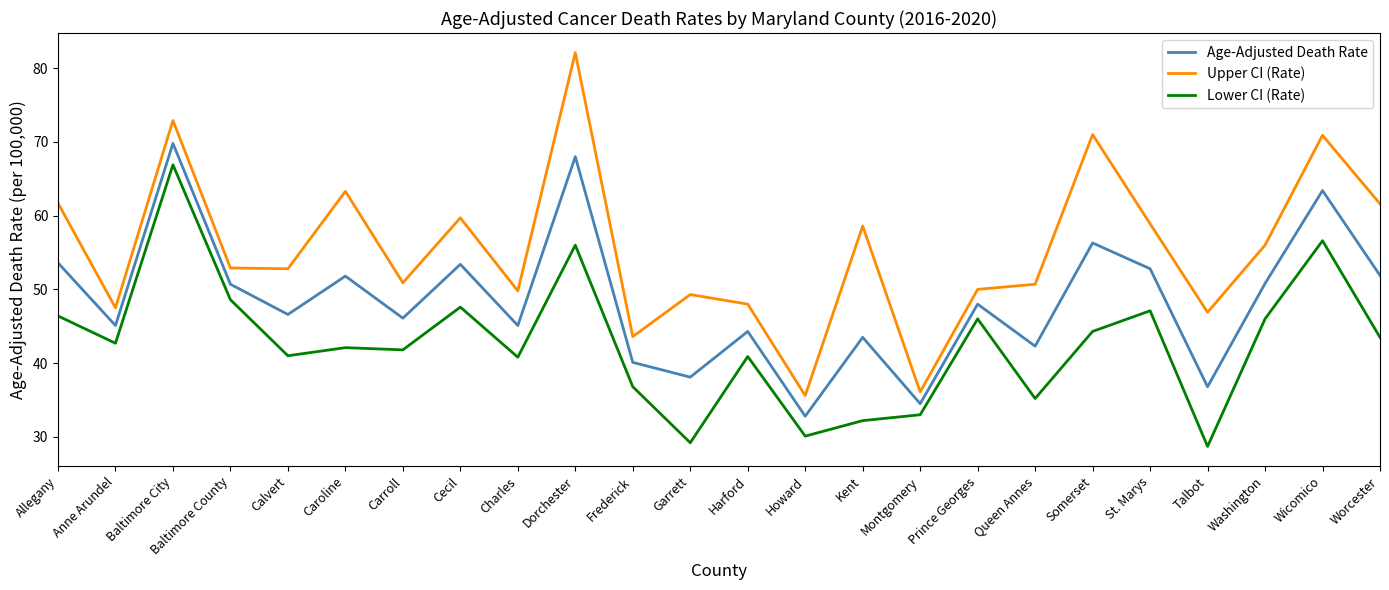

What is the approximate value of Lower CI (Rate) at St. Marys?

47.1